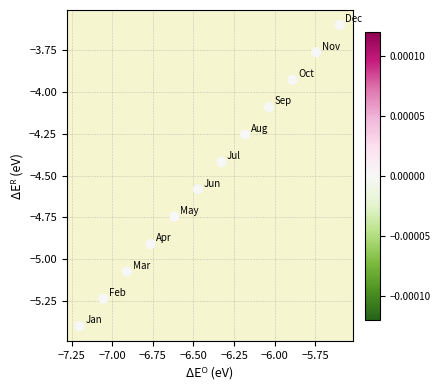

What is the average X value?

-6.4